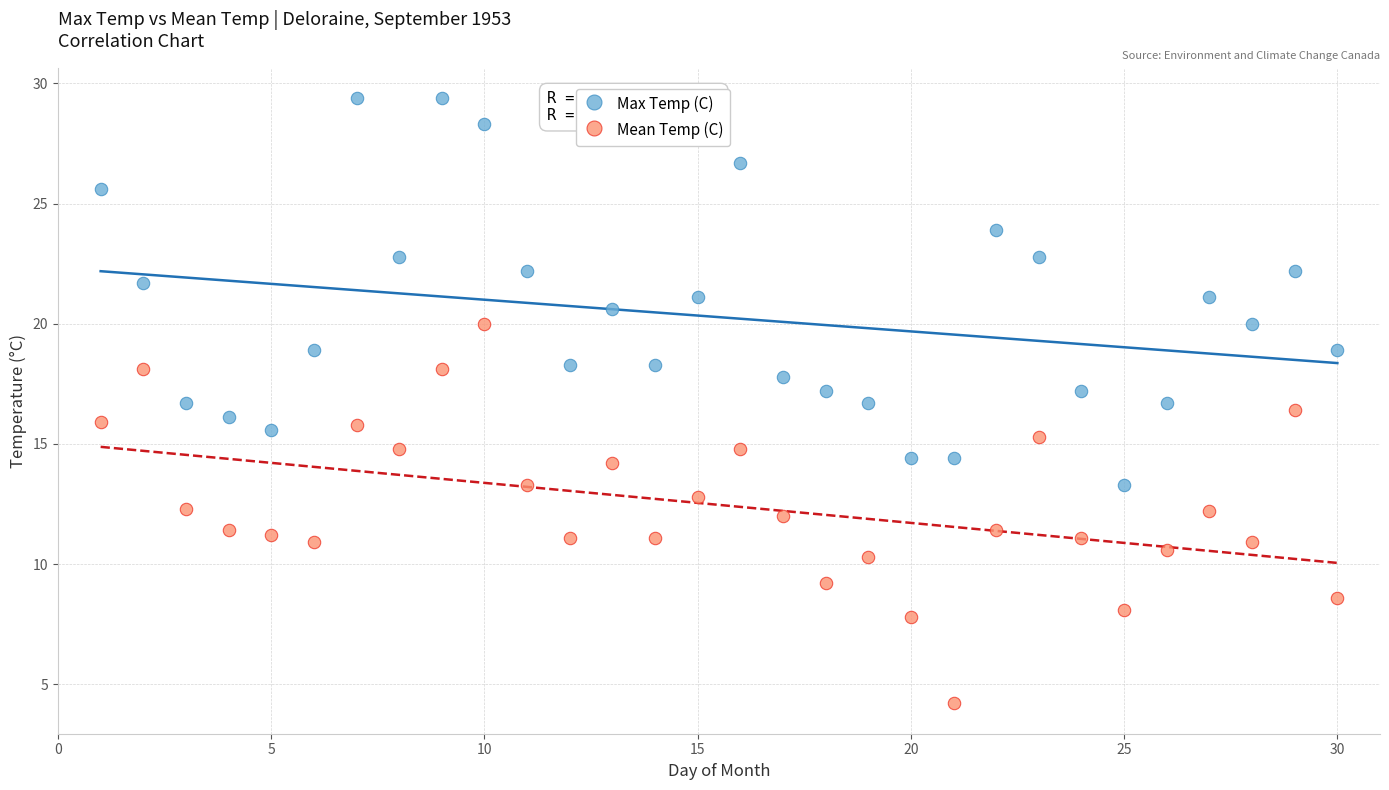

Which series contains the lowest Y value?

Mean Temp (C)